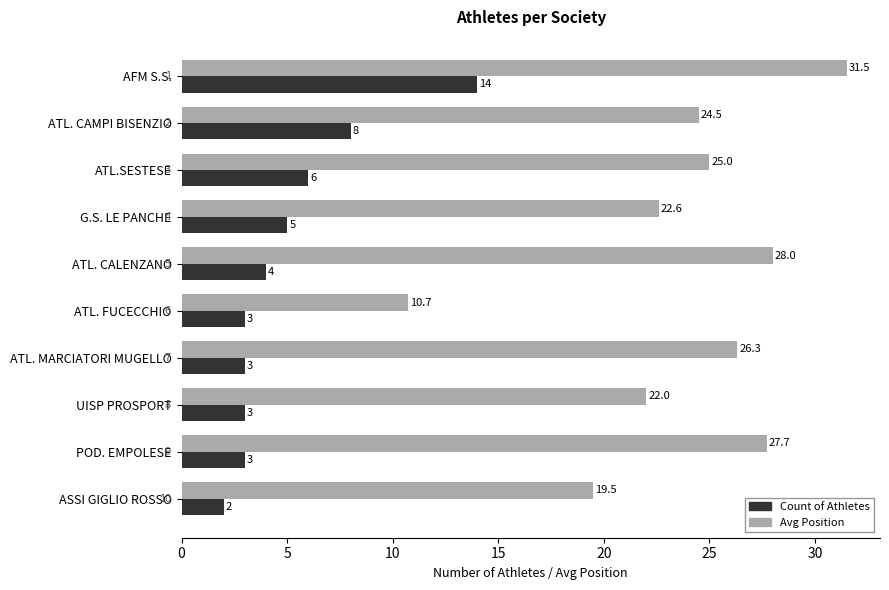

True or false: Avg Position has a value of 8.2 at ASSI GIGLIO ROSSO.

False